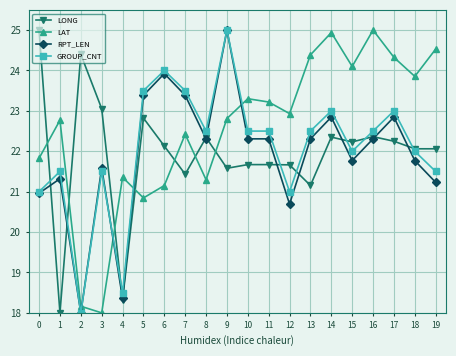

What is the spread (max minus min) of values at 17?

2.1